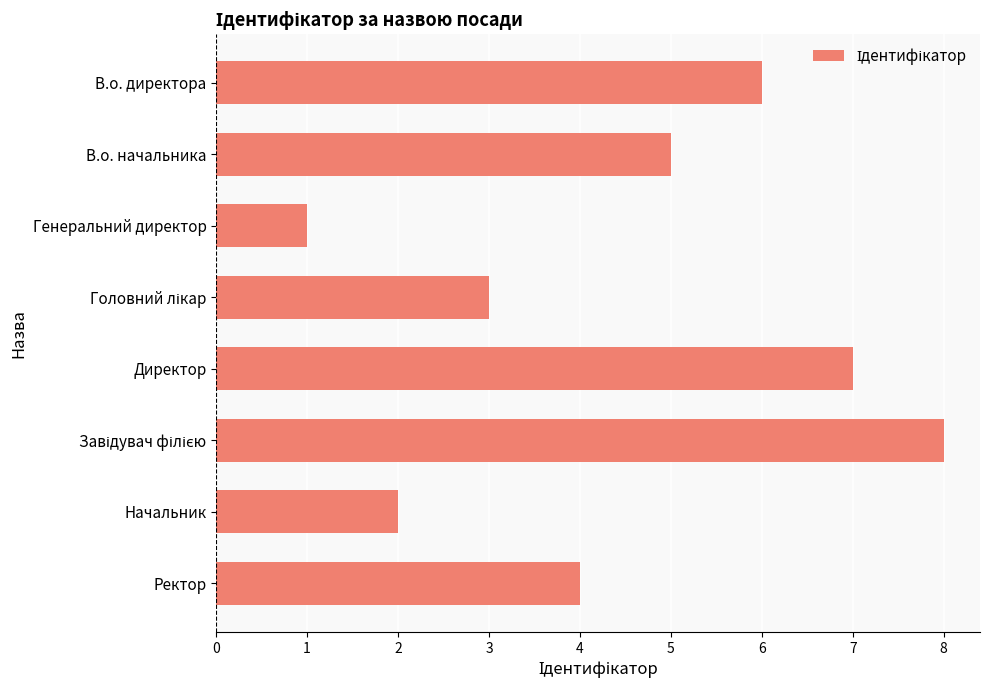

How many series are shown in this chart?

1